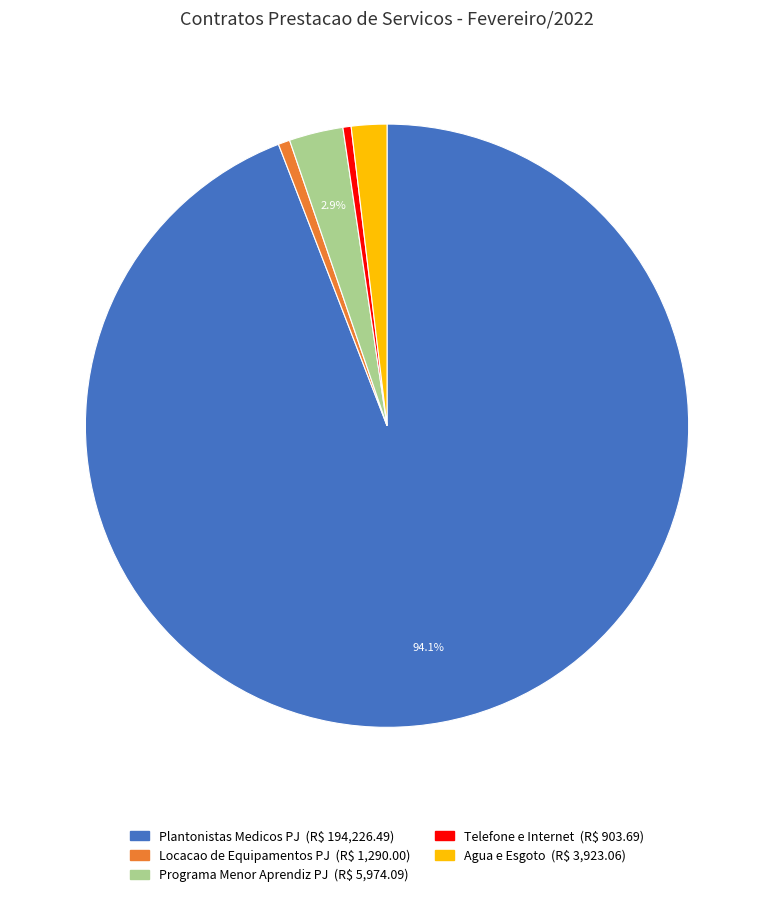

Does any single category account for the majority?

Yes